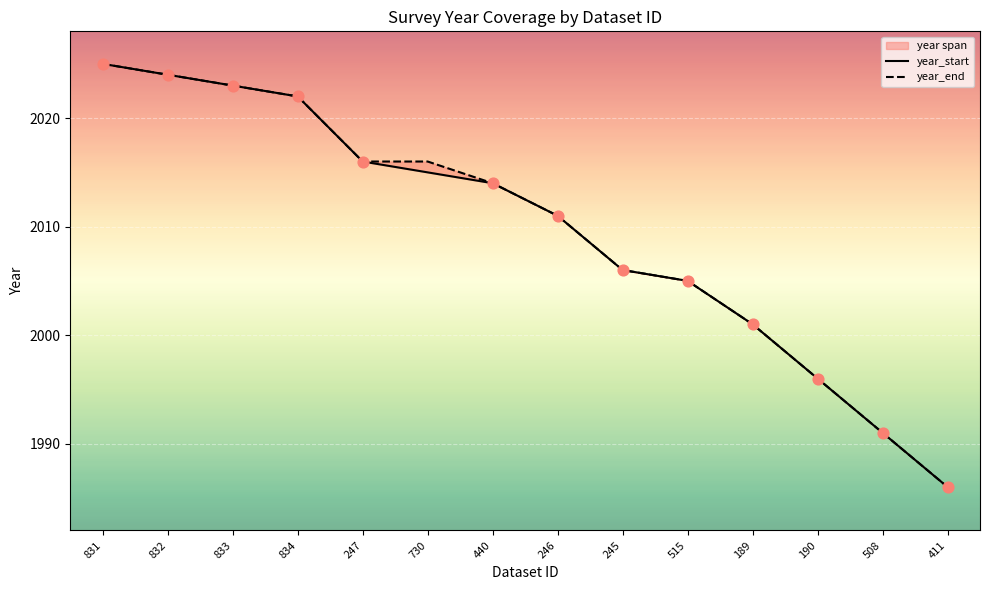

At which category is the sum across all series the highest?

831